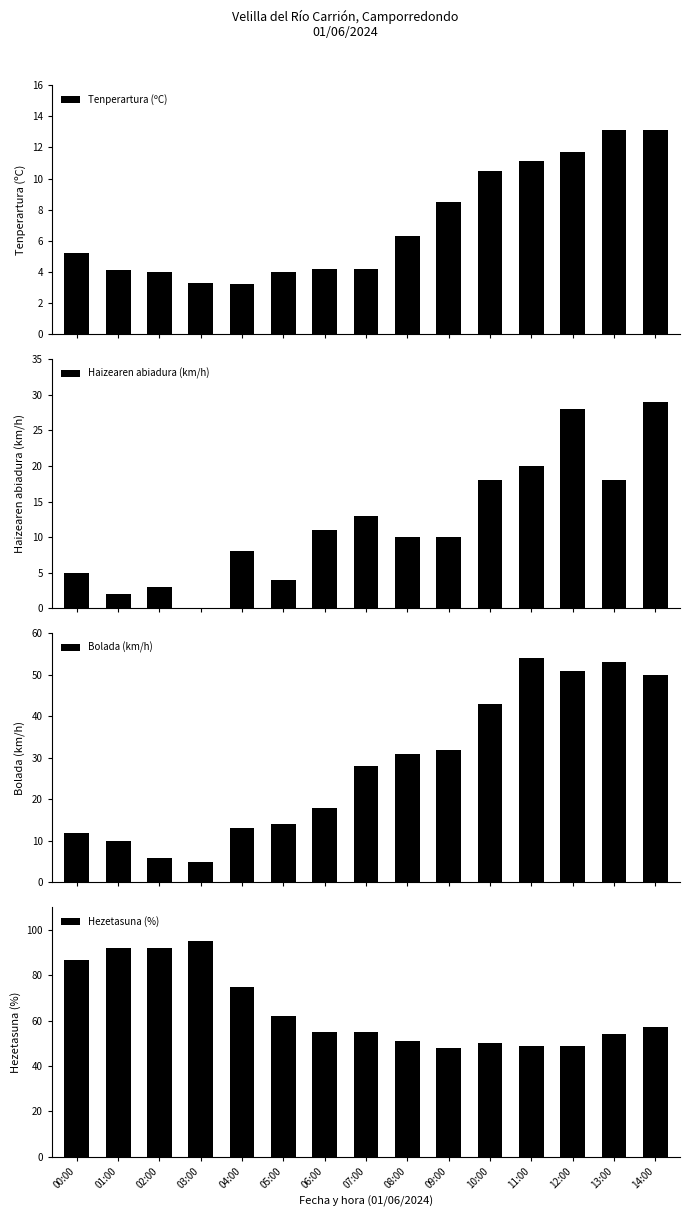

How many bars are there in each group?

4